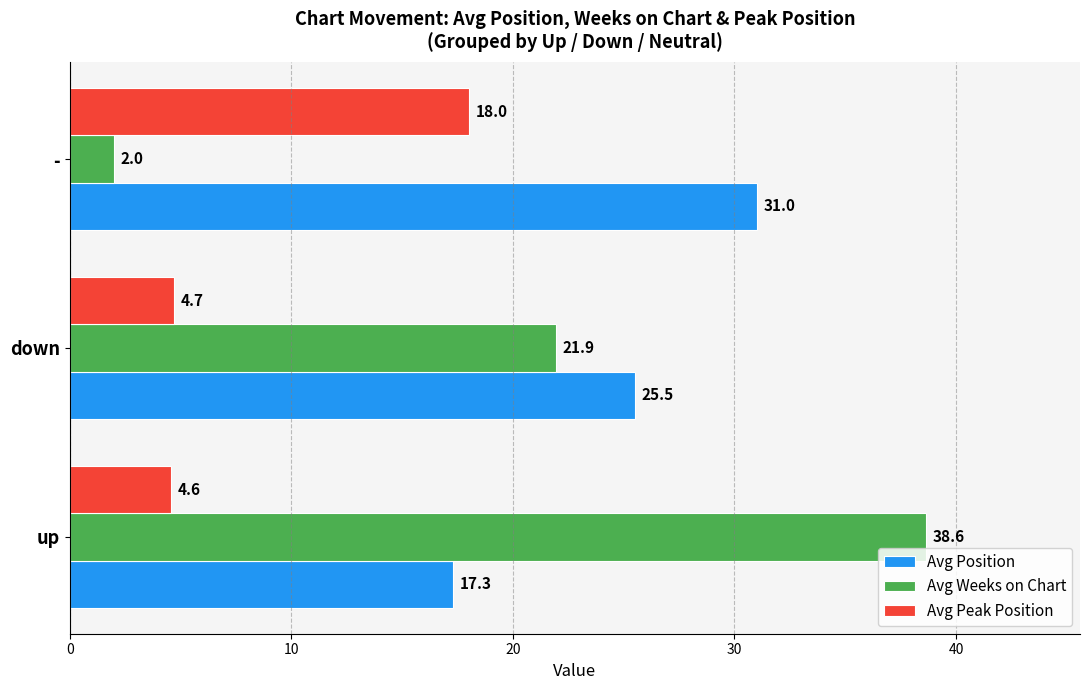

Which series changed the most between down and -?

Avg Weeks on Chart